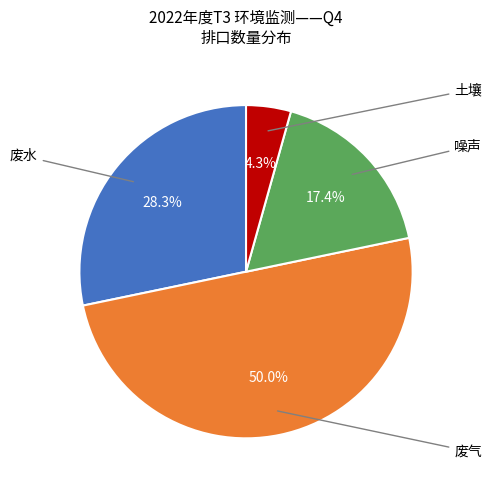

What is the smallest slice in the pie chart?

土壤